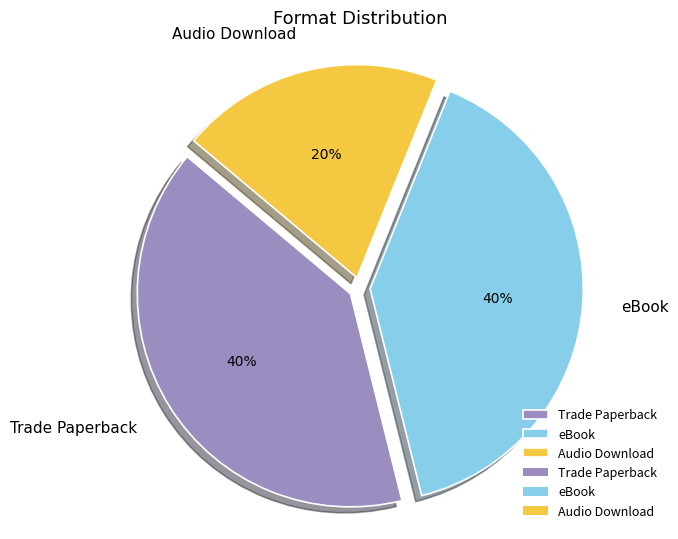

Which category has the smallest portion of the pie?

Audio Download